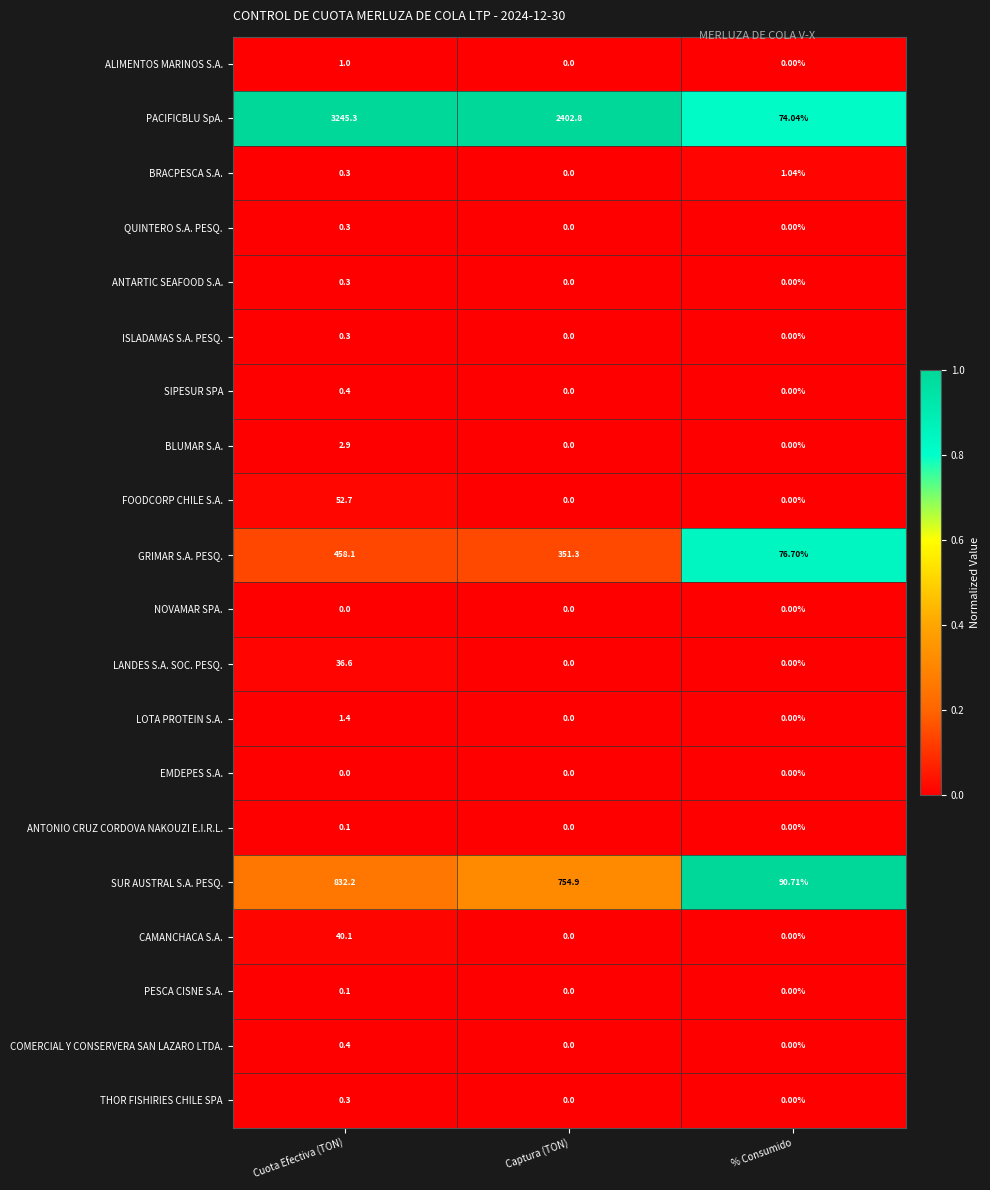

At how many categories does at least one series exceed 0?

3